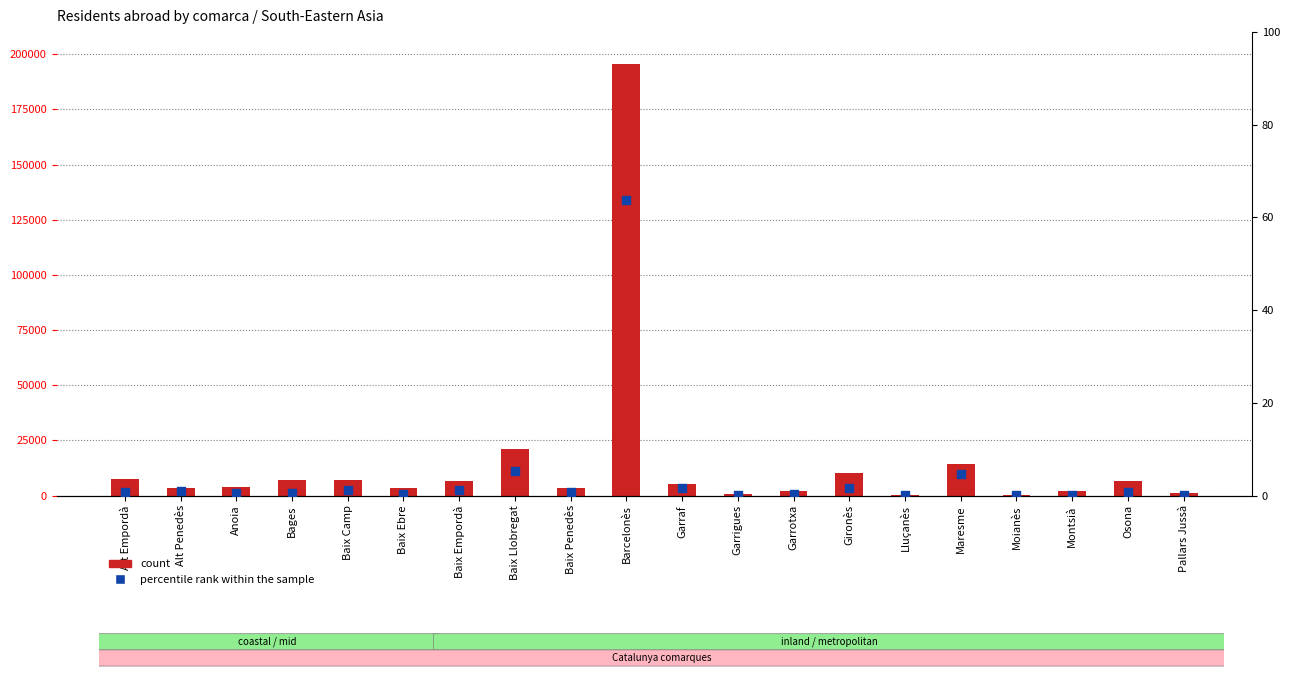

Which series has the largest Y range (max minus min)?

count